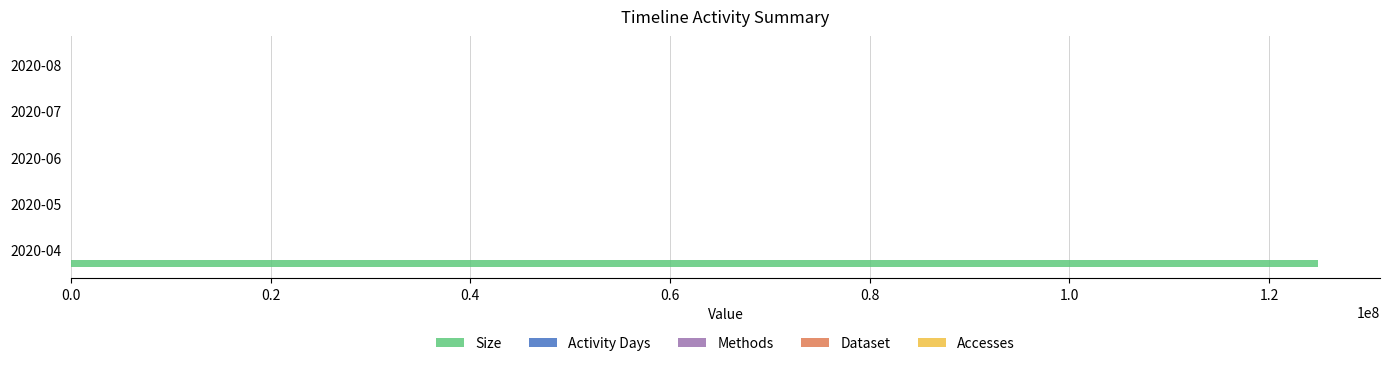

The value of Size at 2020-04 is 79557204. True or false?

False